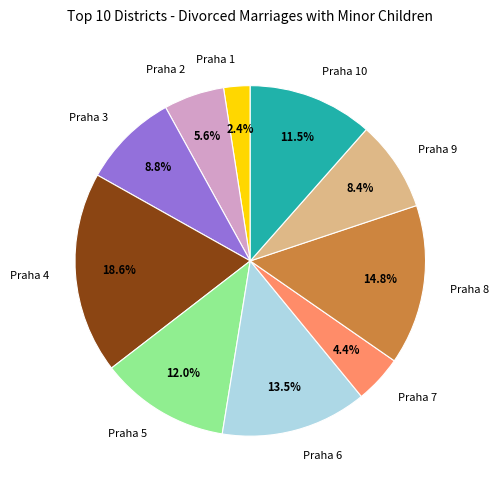

What percentage is the Praha 4 slice, to the nearest percent?

19%